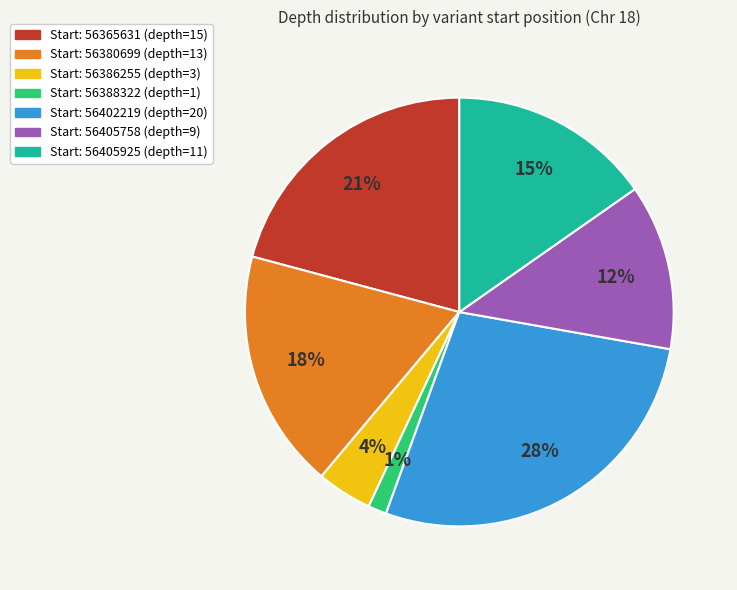

To the nearest percent, what is the average slice percentage?

14%